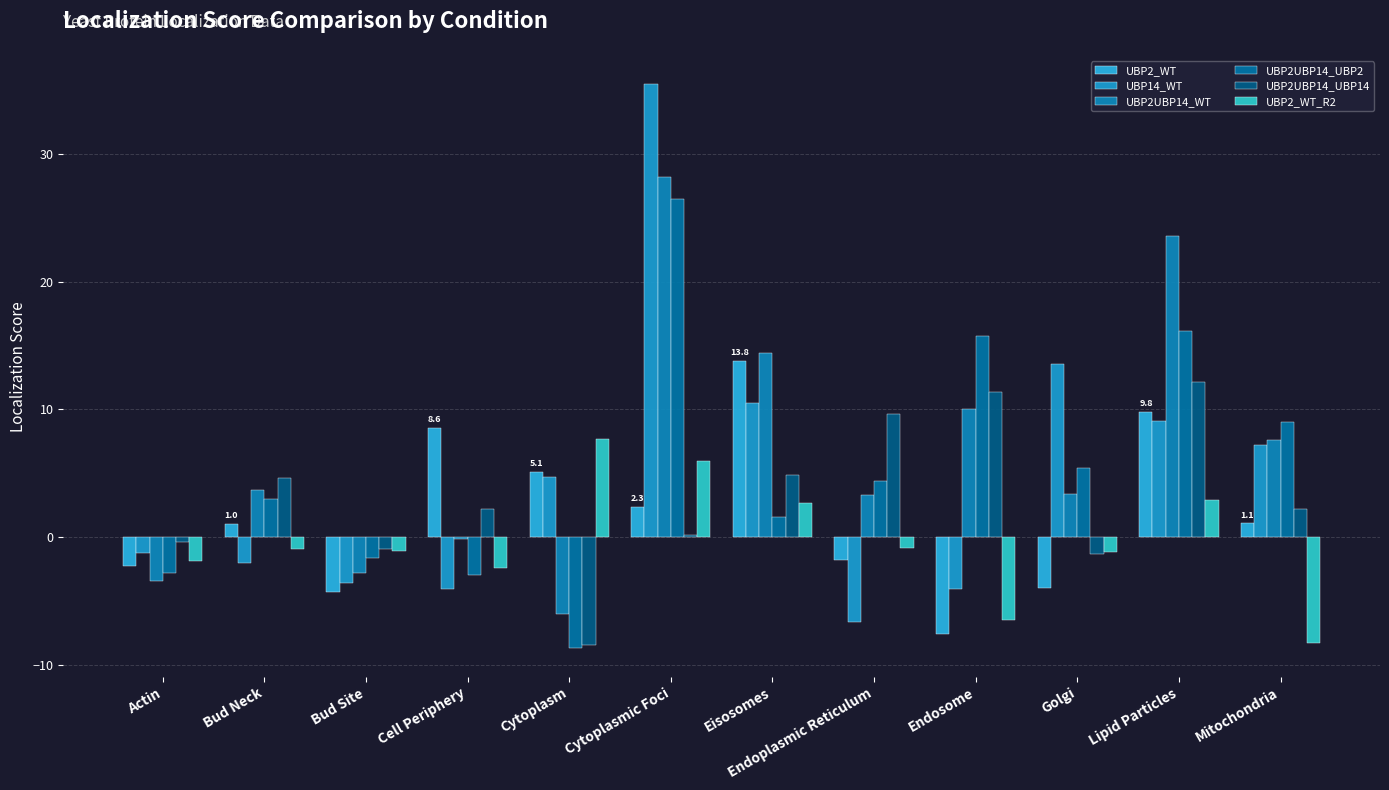

Reading right to left, extract all data points from this chart.

UBP2_WT: 1.1	9.8	-4.0	-7.6	-1.8	13.8	2.3	5.1	8.6	-4.3	1.0	-2.2
UBP14_WT: 7.2	9.1	13.6	-4.0	-6.7	10.5	35.5	4.7	-4.1	-3.6	-2.0	-1.2
UBP2UBP14_WT: 7.6	23.6	3.4	10.1	3.3	14.4	28.2	-6.0	-0.2	-2.9	3.7	-3.4
UBP2UBP14_UBP2: 9.0	16.2	5.4	15.8	4.4	1.6	26.5	-8.7	-3.0	-1.7	3.0	-2.8
UBP2UBP14_UBP14: 2.2	12.1	-1.3	11.3	9.6	4.8	0.2	-8.5	2.2	-1.0	4.7	-0.4
UBP2_WT_R2: -8.3	2.9	-1.2	-6.5	-0.8	2.7	6.0	7.7	-2.5	-1.1	-1.0	-1.9